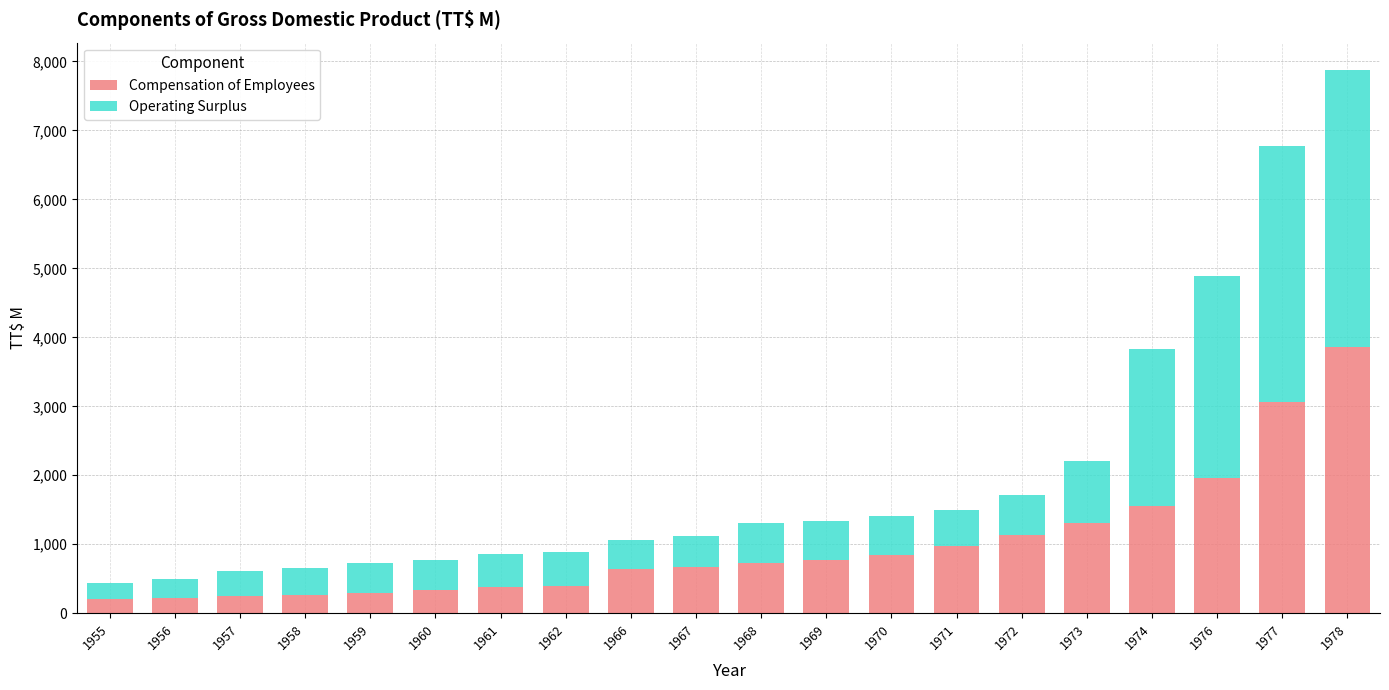

What is the average value of the Compensation of Employees series?

994.8